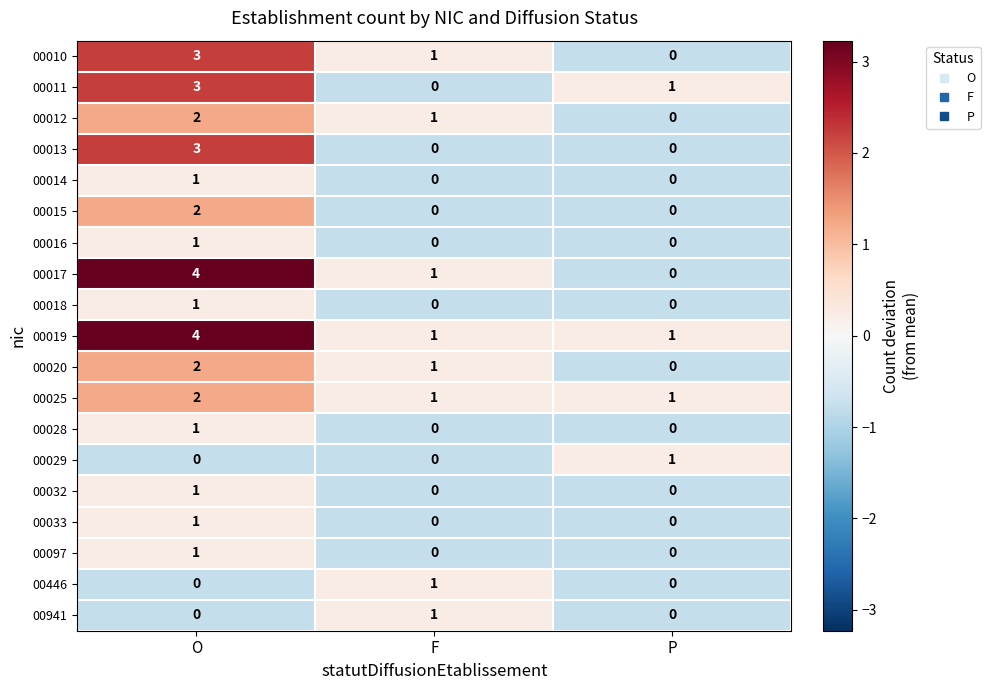

The 00028 series shows -1 at F. True or false?

False